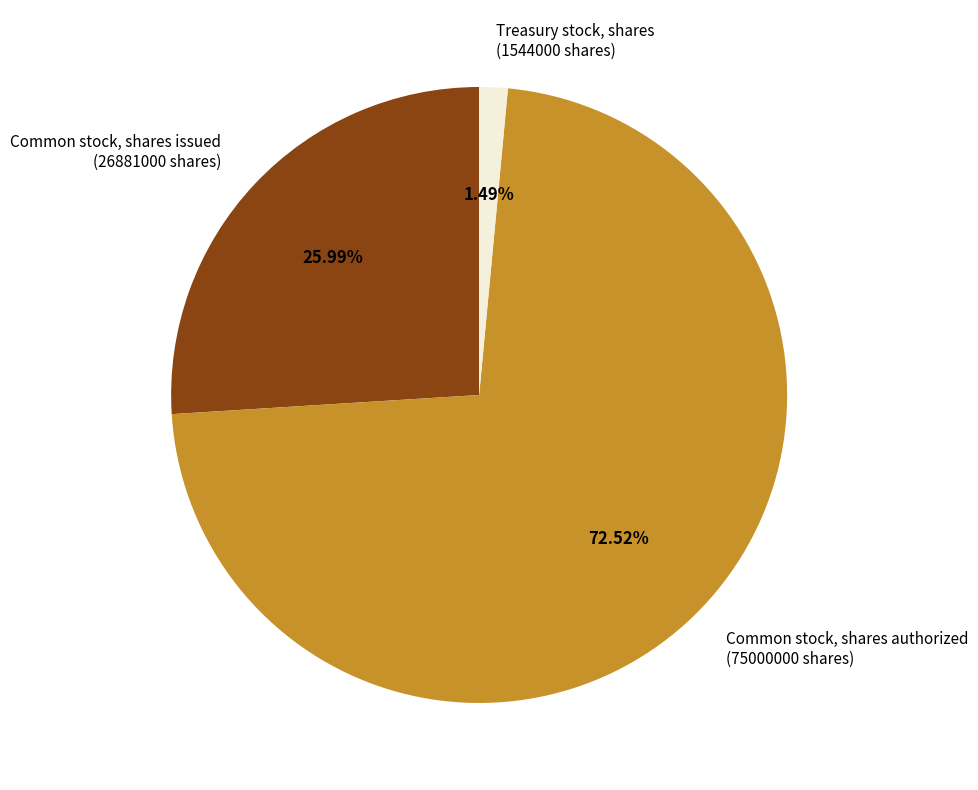

To the nearest percent, what is the difference between the Treasury stock, shares and Common stock, shares authorized slice percentages?

71%